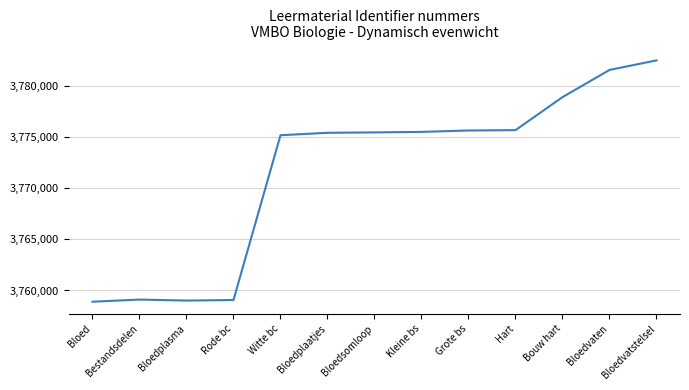

True or false: the data shows 3775508 at Kleine bs.

True